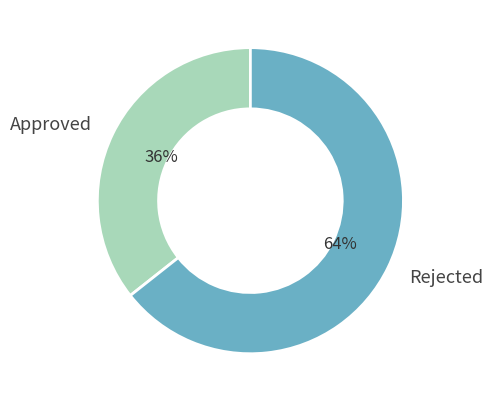

Do Rejected and Approved together represent more than half of the pie?

Yes